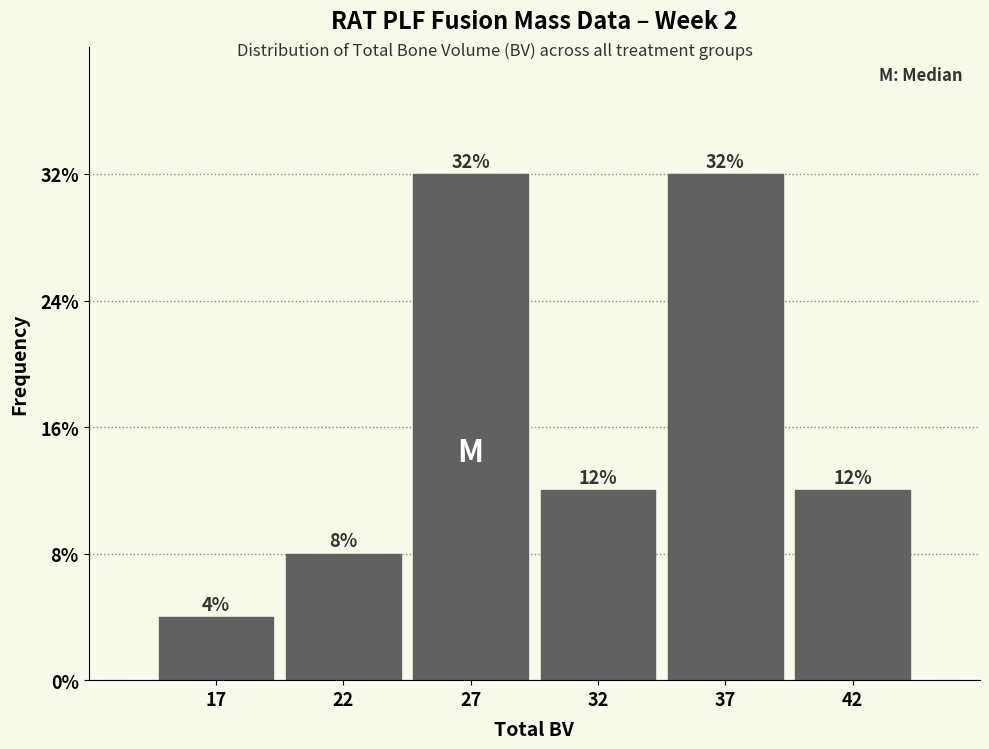

Does the chart contain any negative values?

No